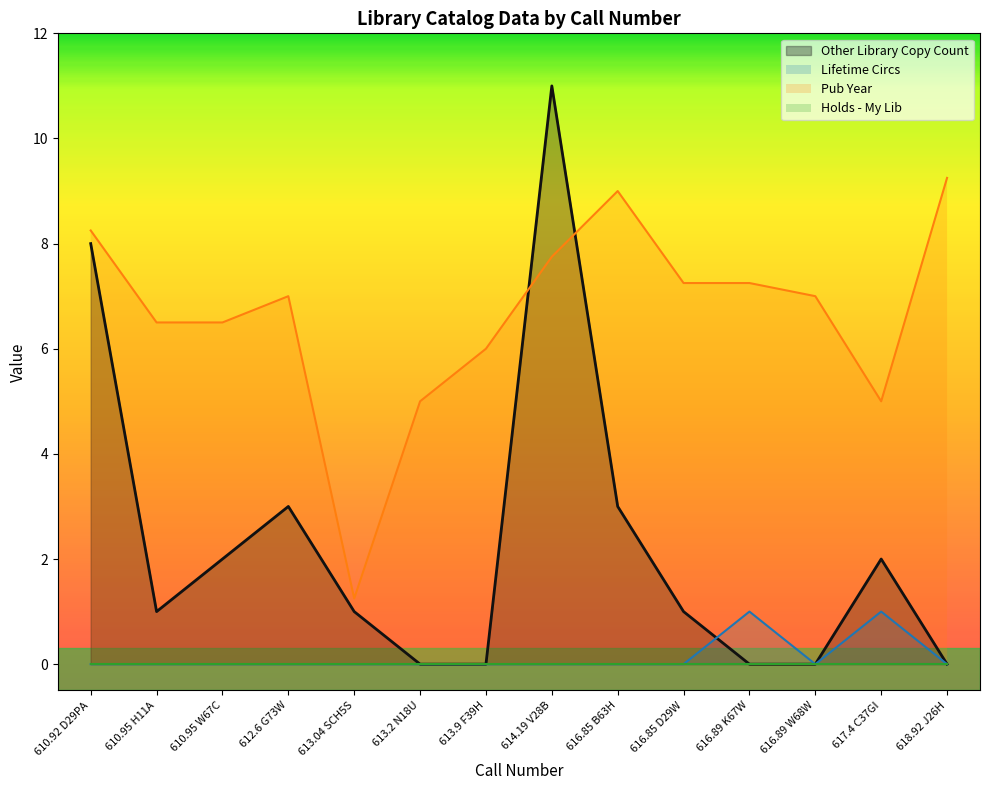

What is the label of the 6th point from the right?

616.85 B63H